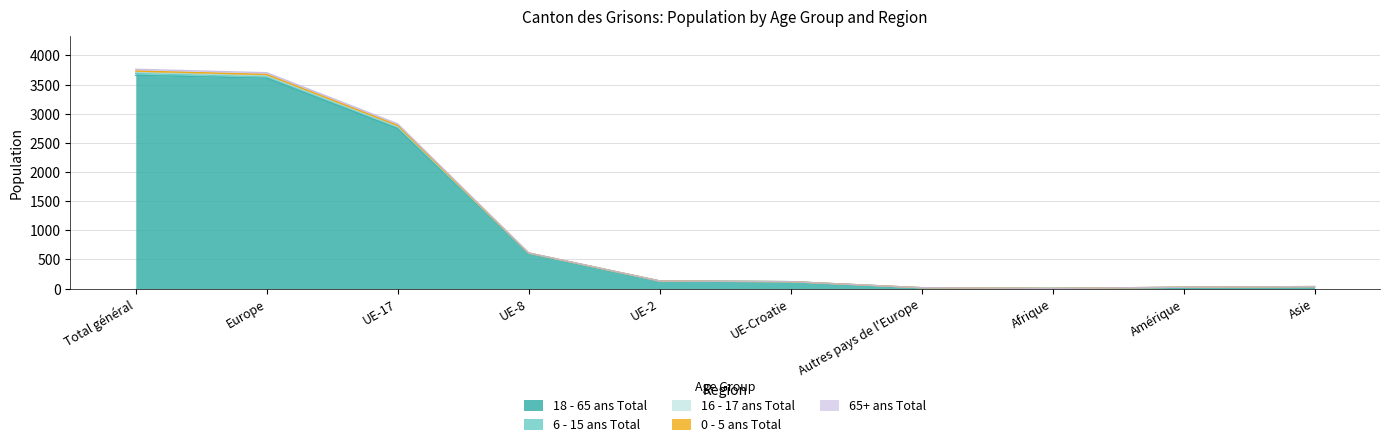

True or false: 0 - 5 ans Total and 6 - 15 ans Total cross at least once.

False